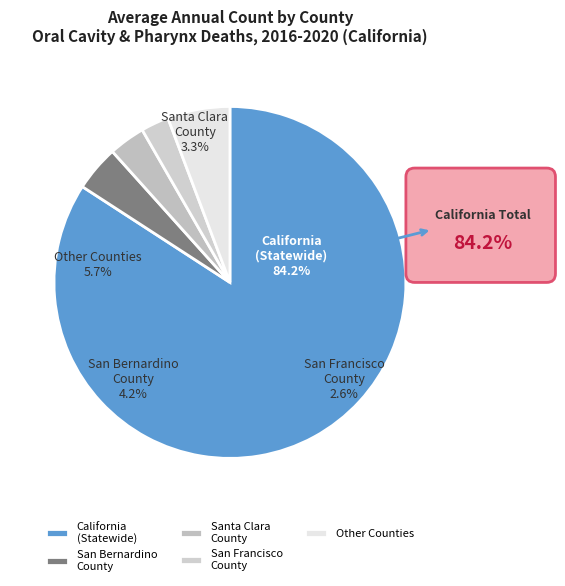

How much of the chart is everything except California?

15.8%